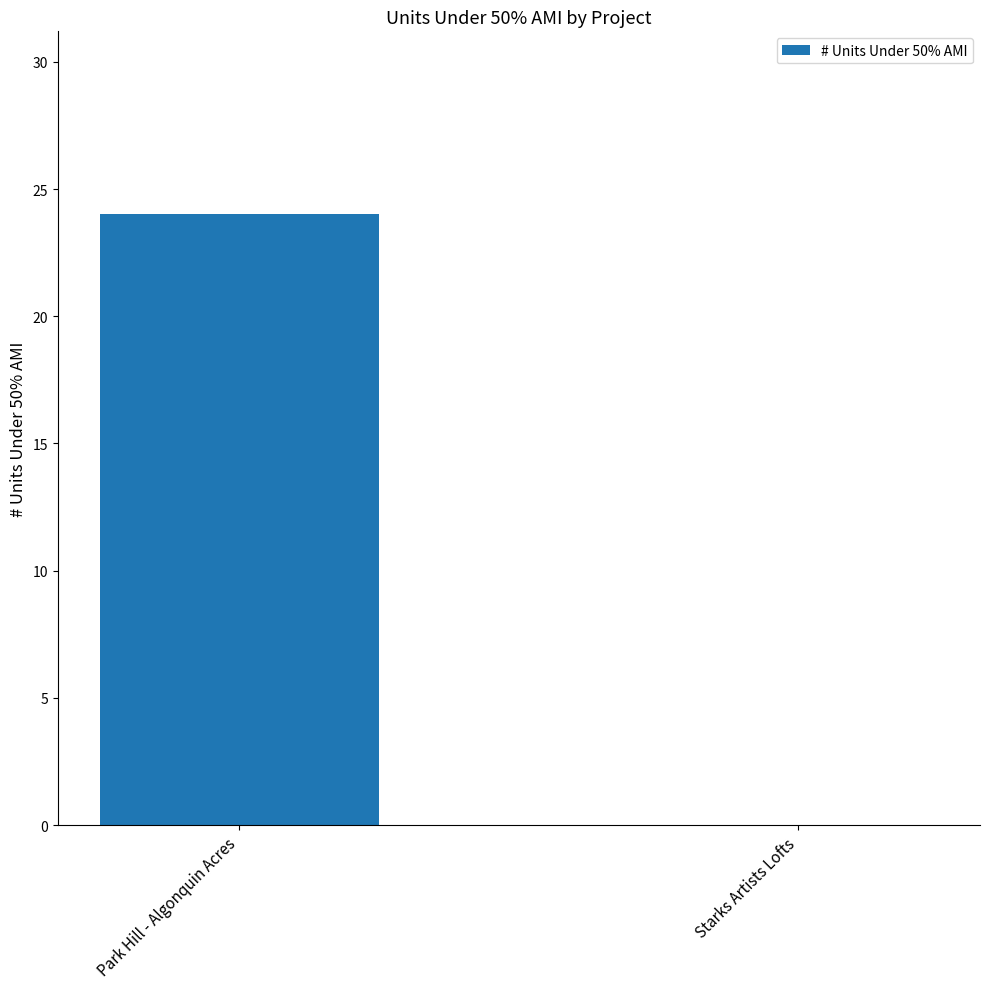

Is it true that the value at Park Hill - Algonquin Acres is 41?

False